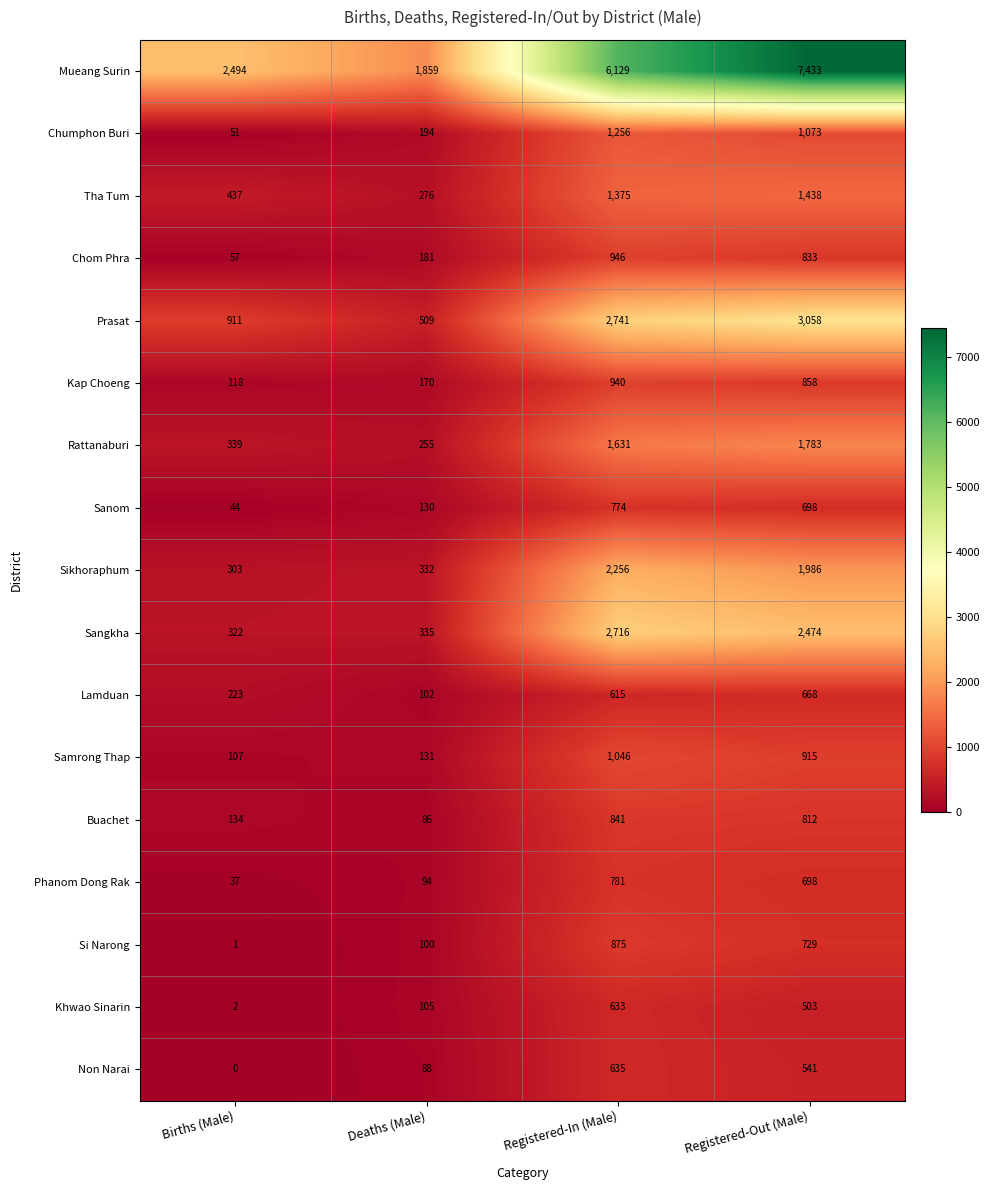

How many data points in Lamduan are less than 615?

2